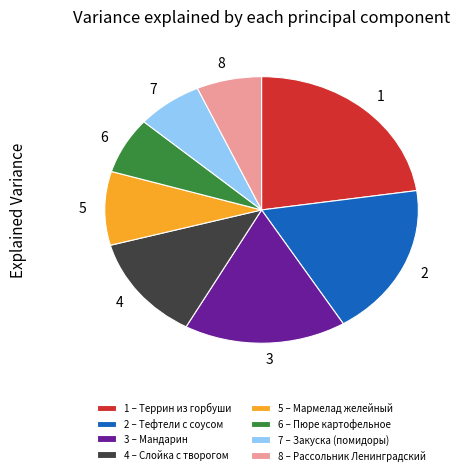

Between 3 and 6, which is larger?

3